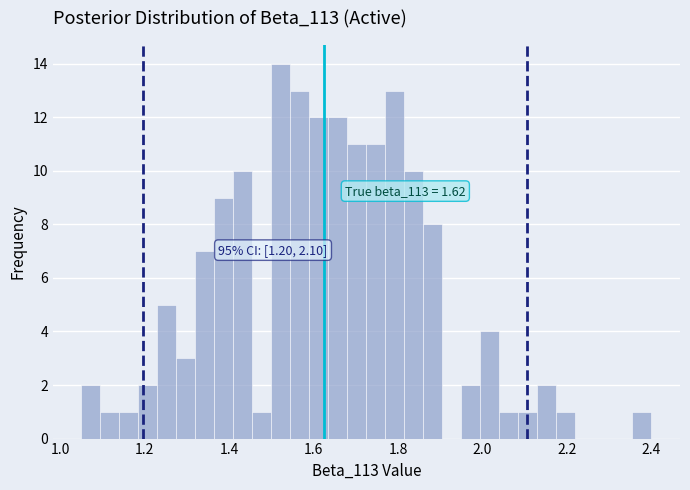

Around what value on the x-axis is the tallest bar? Give the approximate position of its centre, as read against the axis.

1.52